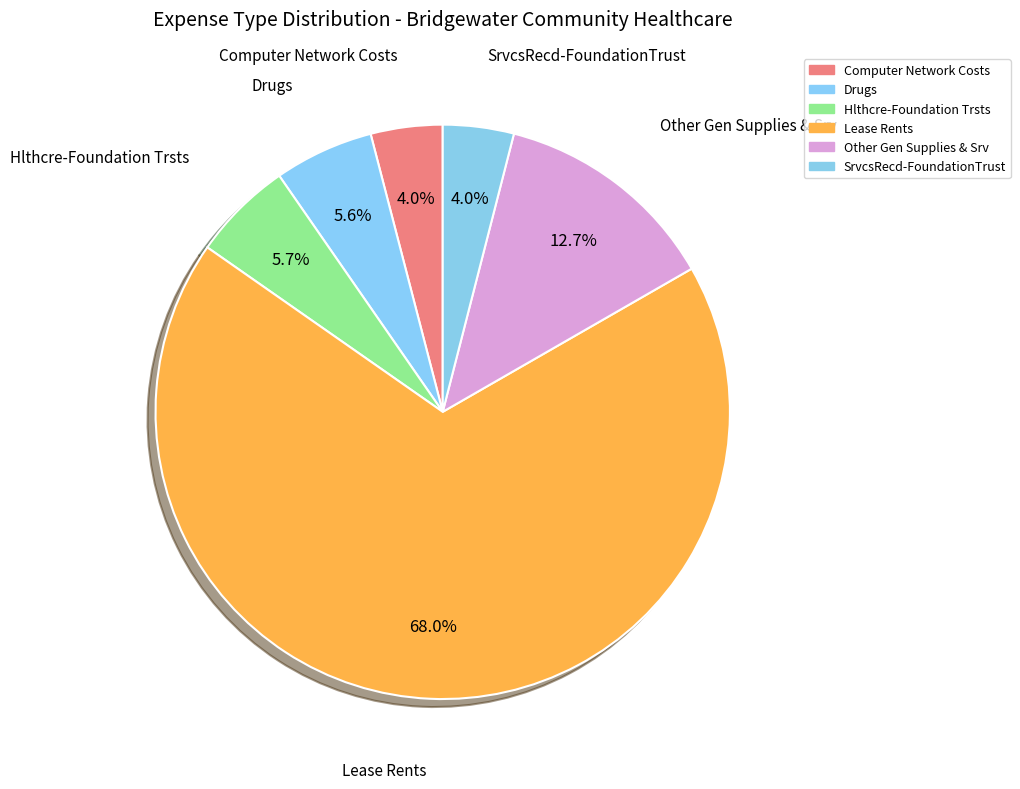

To the nearest percent, what is the combined percentage of Computer Network Costs and Lease Rents?

72%